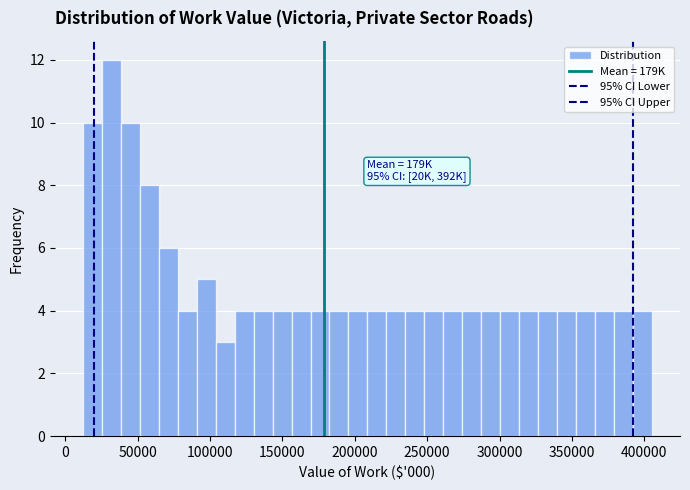

Around what value on the x-axis is the tallest bar? Give the approximate position of its centre, as read against the axis.

30000